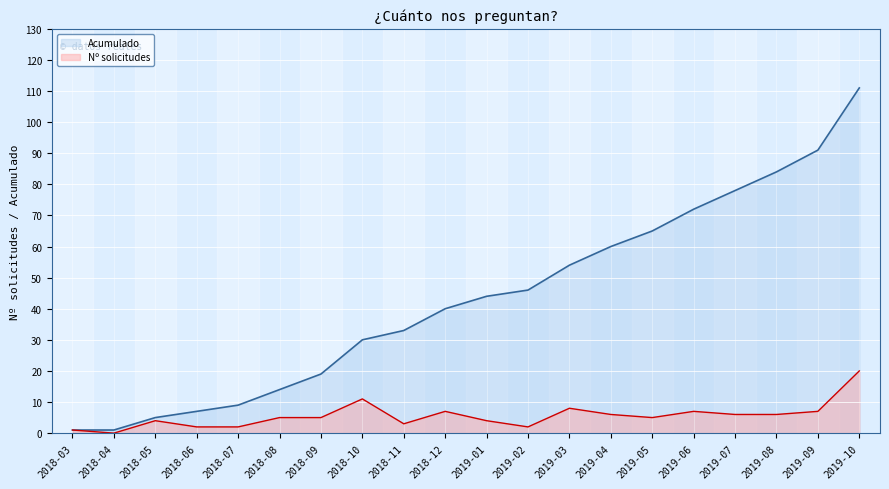

Reading left to right, list all the values displayed in this chart.

Acumulado: 2018-03=1	2018-04=1	2018-05=5	2018-06=7	2018-07=9	2018-08=14	2018-09=19	2018-10=30	2018-11=33	2018-12=40	2019-01=44	2019-02=46	2019-03=54	2019-04=60	2019-05=65	2019-06=72	2019-07=78	2019-08=84	2019-09=91	2019-10=111
Nº solicitudes: 2018-03=1	2018-04=0	2018-05=4	2018-06=2	2018-07=2	2018-08=5	2018-09=5	2018-10=11	2018-11=3	2018-12=7	2019-01=4	2019-02=2	2019-03=8	2019-04=6	2019-05=5	2019-06=7	2019-07=6	2019-08=6	2019-09=7	2019-10=20